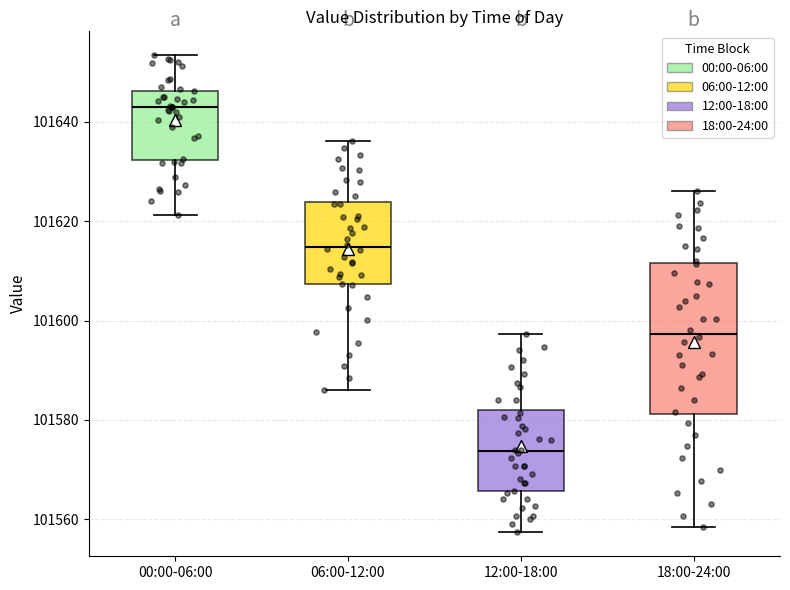

Reading left to right, read every box against the y-axis: the position of its median line, the range the box covers, and the ends of its whiskers. The values are not printed on the chart, so give them approximately, as read against the axis.

00:00-06:00: median 101642, box 101632 to 101646, whiskers 101622 to 101654
06:00-12:00: median 101614, box 101608 to 101624, whiskers 101586 to 101636
12:00-18:00: median 101574, box 101566 to 101582, whiskers 101558 to 101598
18:00-24:00: median 101598, box 101582 to 101612, whiskers 101558 to 101626